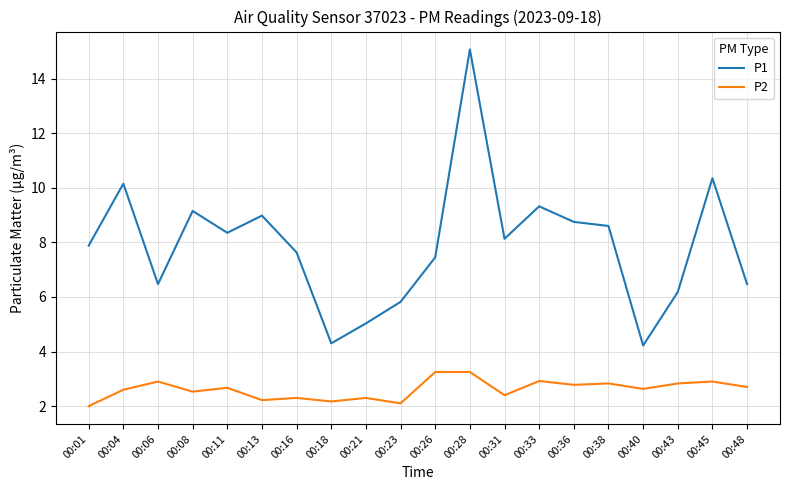

Read the P2 value at 00:16.

2.3